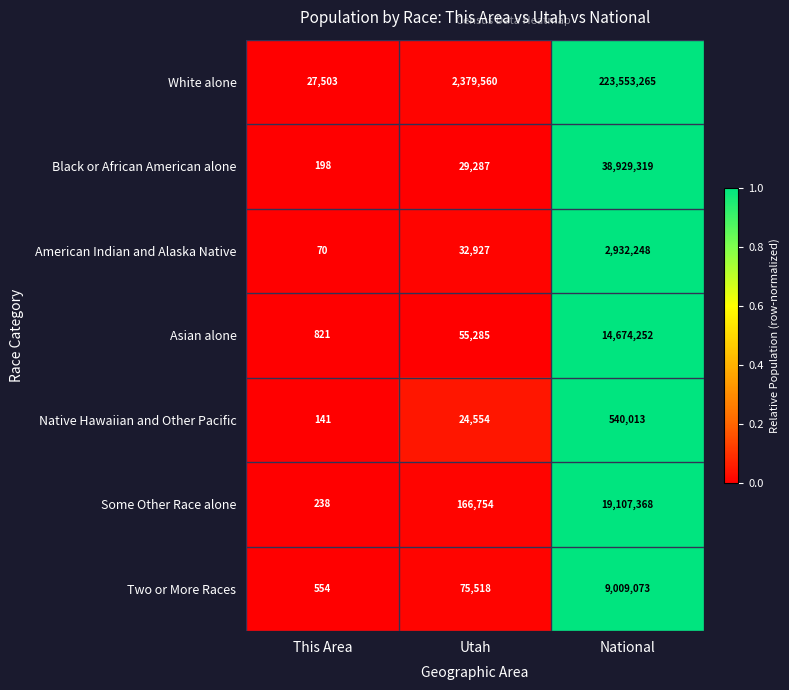

What is the average value of the Two or More Races series?

3028382